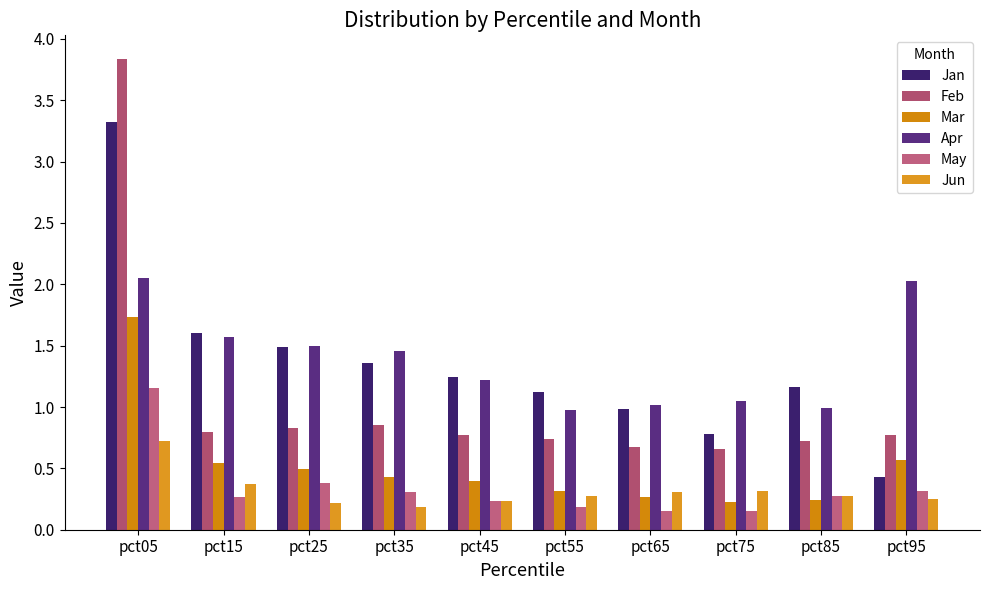

Is it true that Jun equals 0.1 at pct95?

False